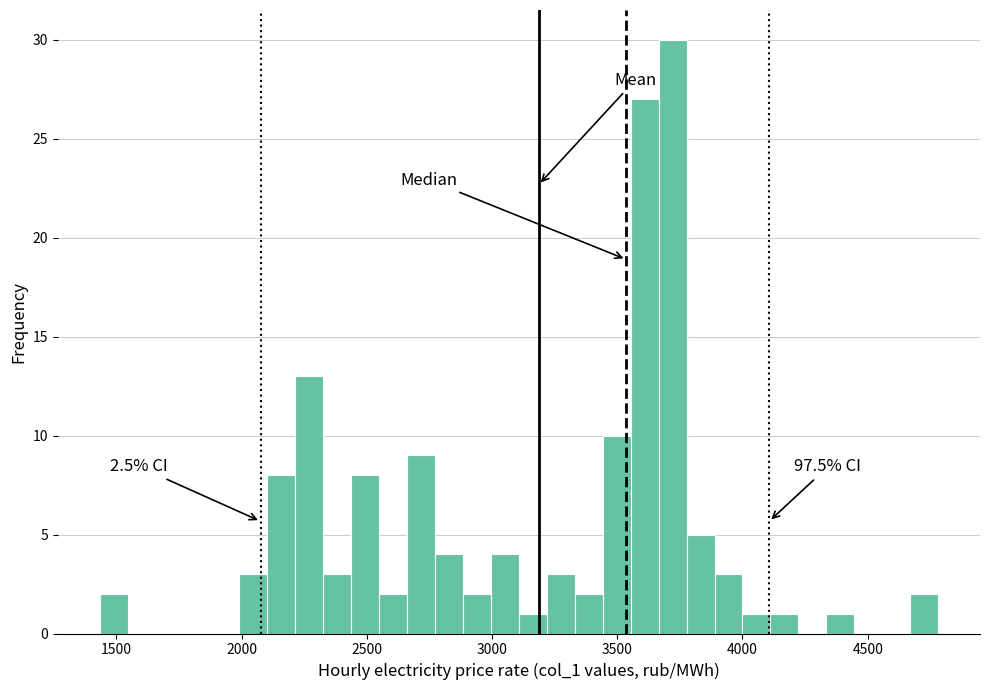

Around what value on the x-axis is the tallest bar? Give the approximate position of its centre, as read against the axis.

3700